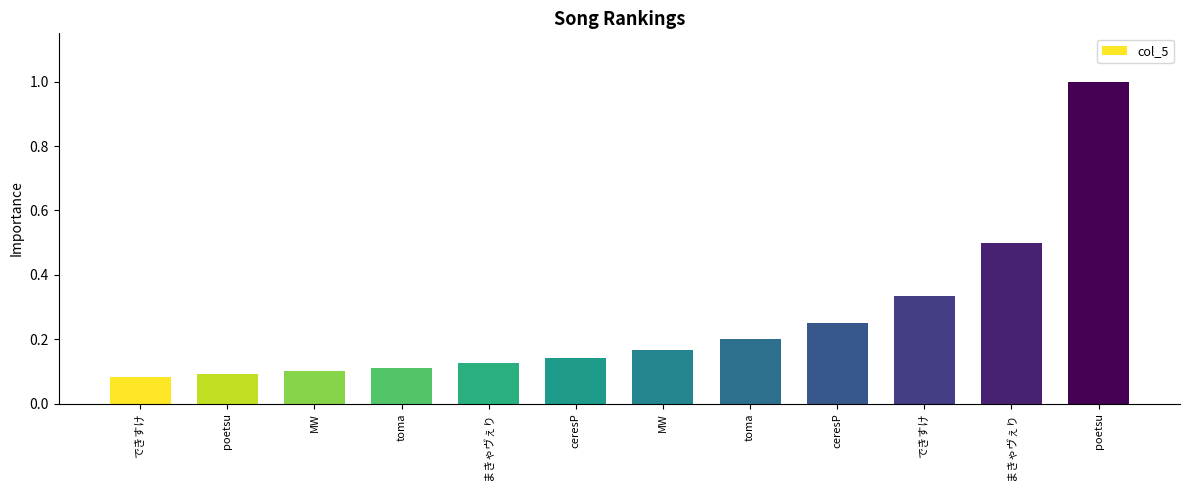

List the labels in order of value, smallest first.

できすけ, poetsu, MW, toma, まきゃヴぇり, ceresP, MW, toma, ceresP, できすけ, まきゃヴぇり, poetsu